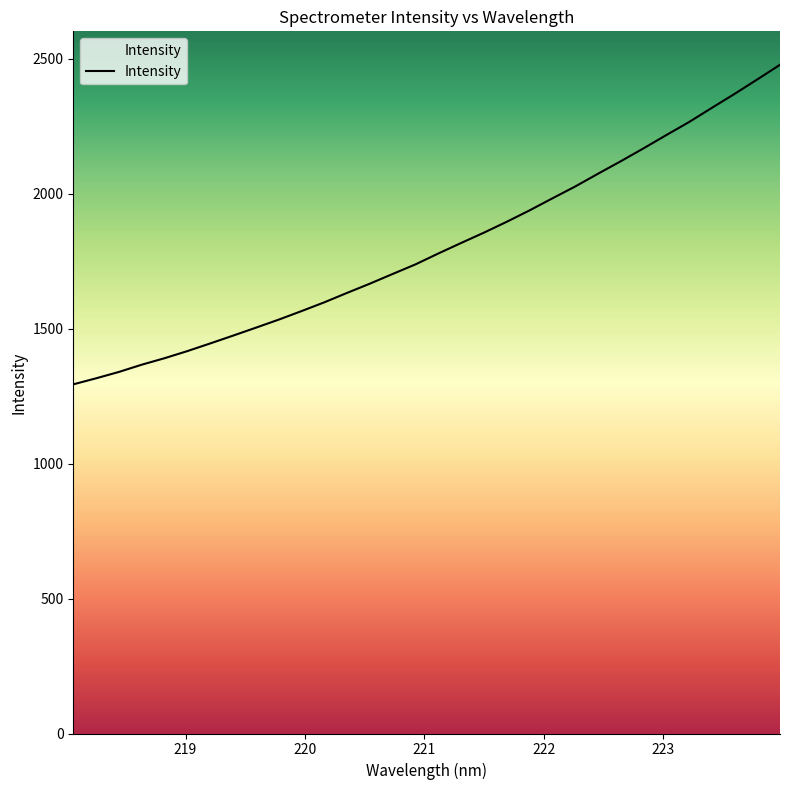

What is the minimum value shown in the chart?

1293.4